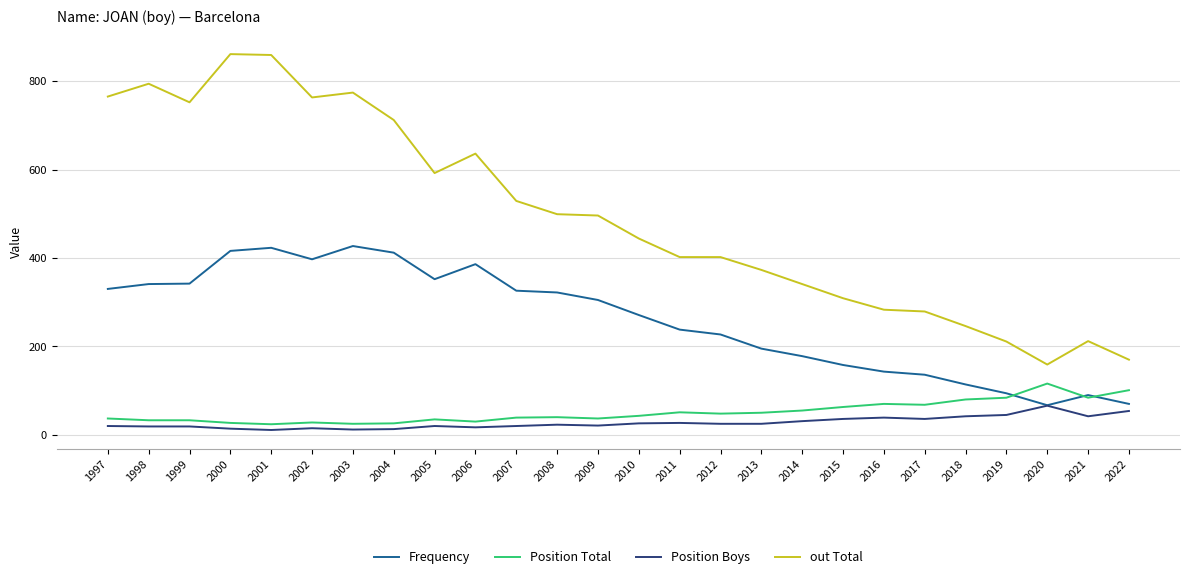

Between 2002 and 2018, which series saw the biggest shift?

out Total